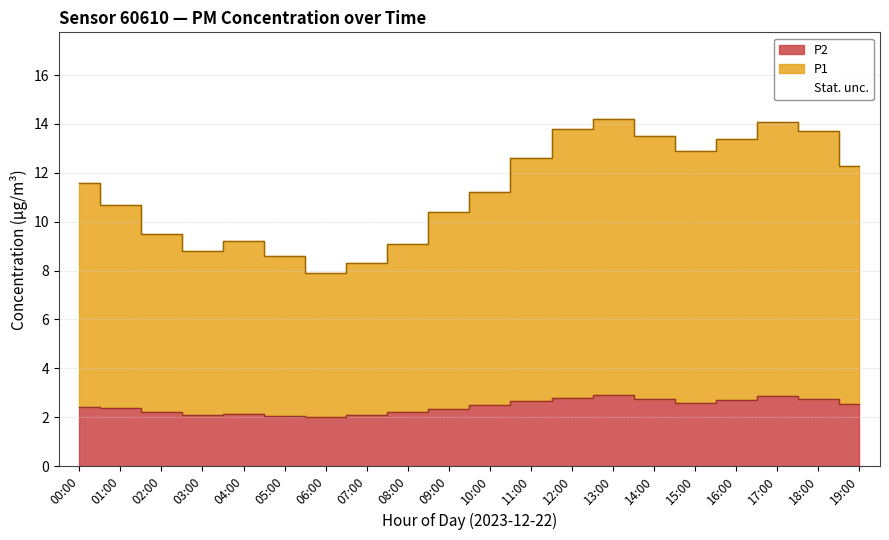

True or false: P2 and P1 intersect in this chart.

False